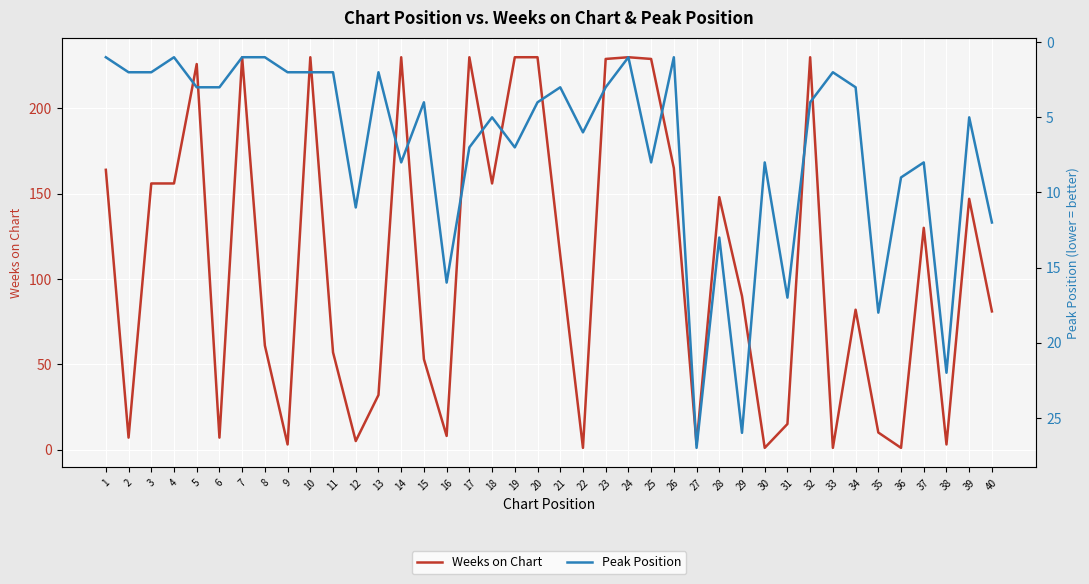

Which series changed the most between 21 and 37?

Weeks on Chart